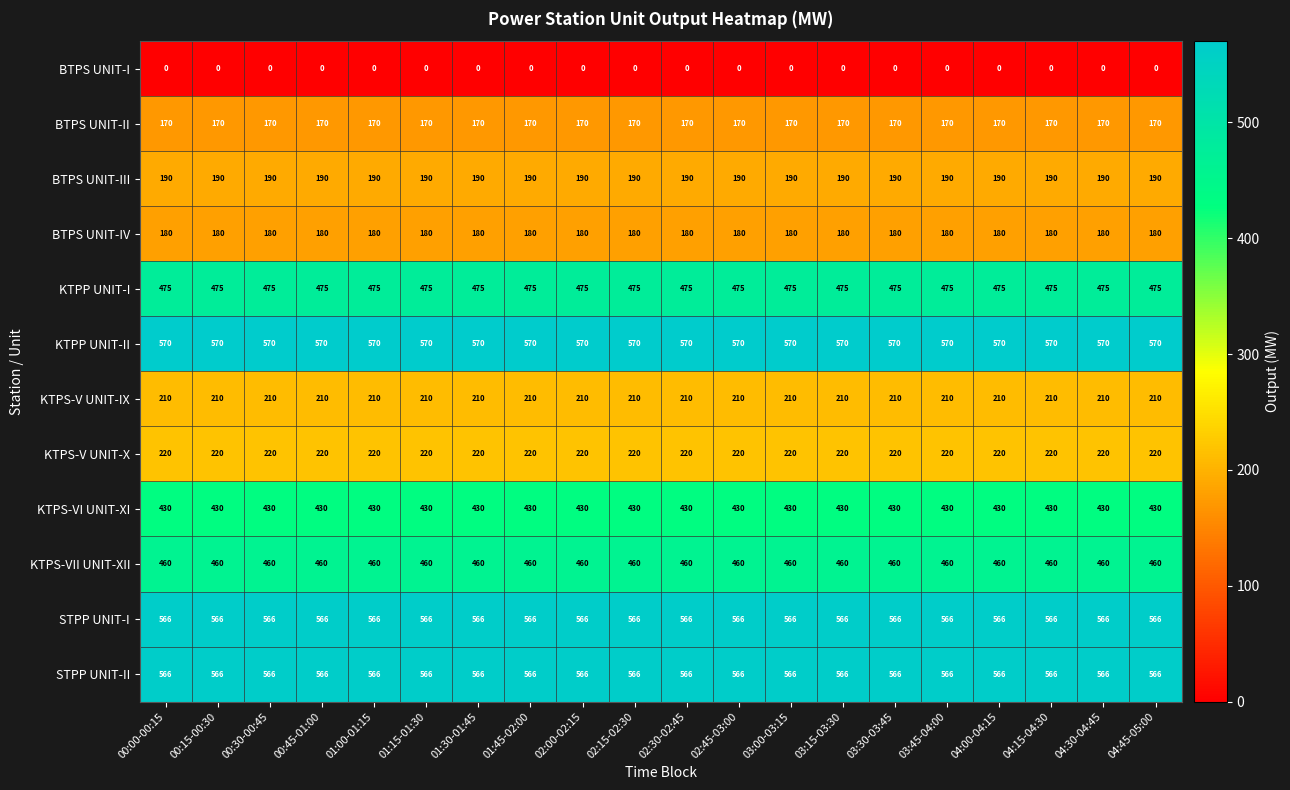

True or false: KTPP UNIT-I has a value of 475 at 00:45-01:00.

True